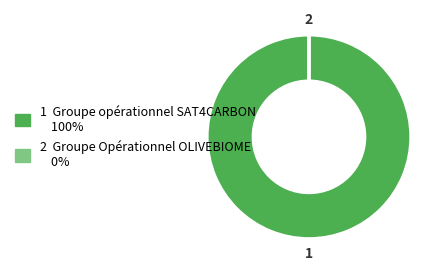

Count the number of slices in the pie.

2